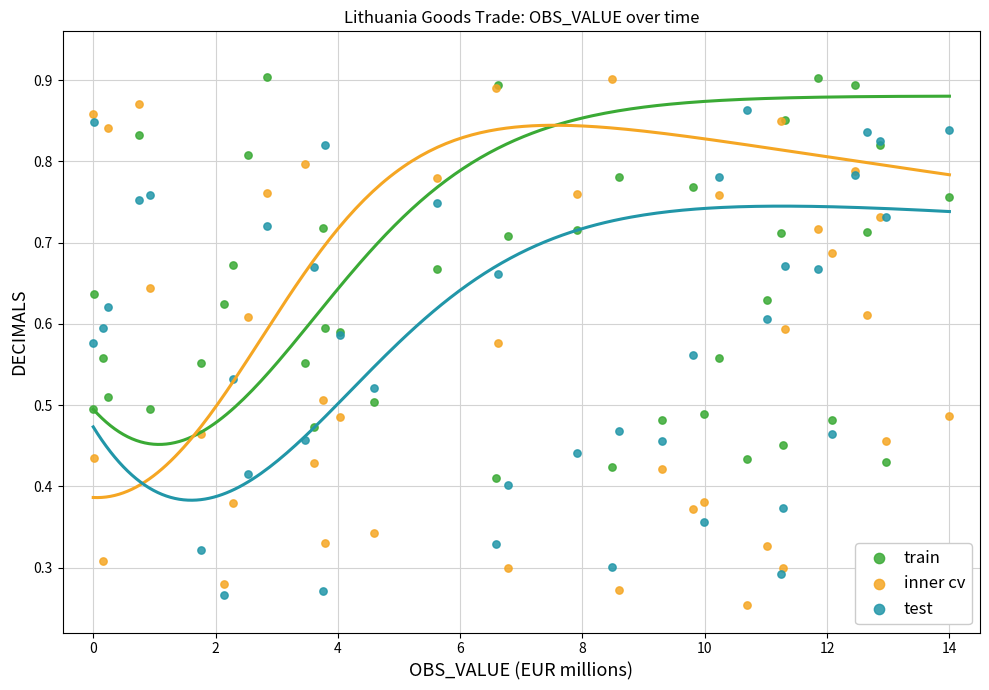

Which series has the widest spread of Y values?

inner cv